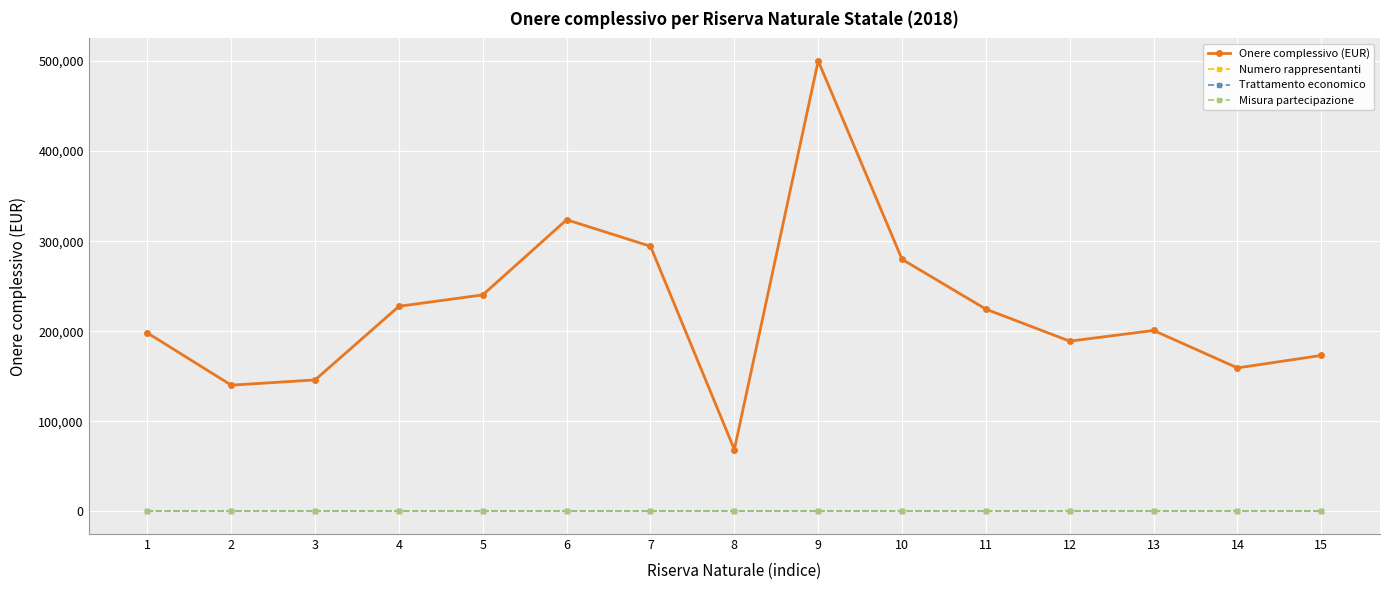

Does the chart have visible grid lines?

Yes